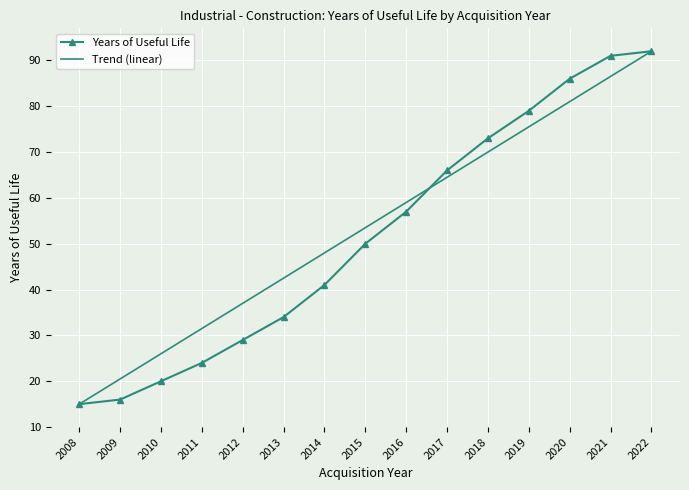

Reading right to left, list all the values displayed in this chart.

Years of Useful Life: 2022=92.0	2021=91.0	2020=86.0	2019=79.0	2018=73.0	2017=66.0	2016=57.0	2015=50.0	2014=41.0	2013=34.0	2012=29.0	2011=24.0	2010=20.0	2009=16.0	2008=15.0
Trend (linear): 2022=92.0	2021=86.5	2020=81.0	2019=75.5	2018=70.0	2017=64.5	2016=59.0	2015=53.5	2014=48.0	2013=42.5	2012=37.0	2011=31.5	2010=26.0	2009=20.5	2008=15.0